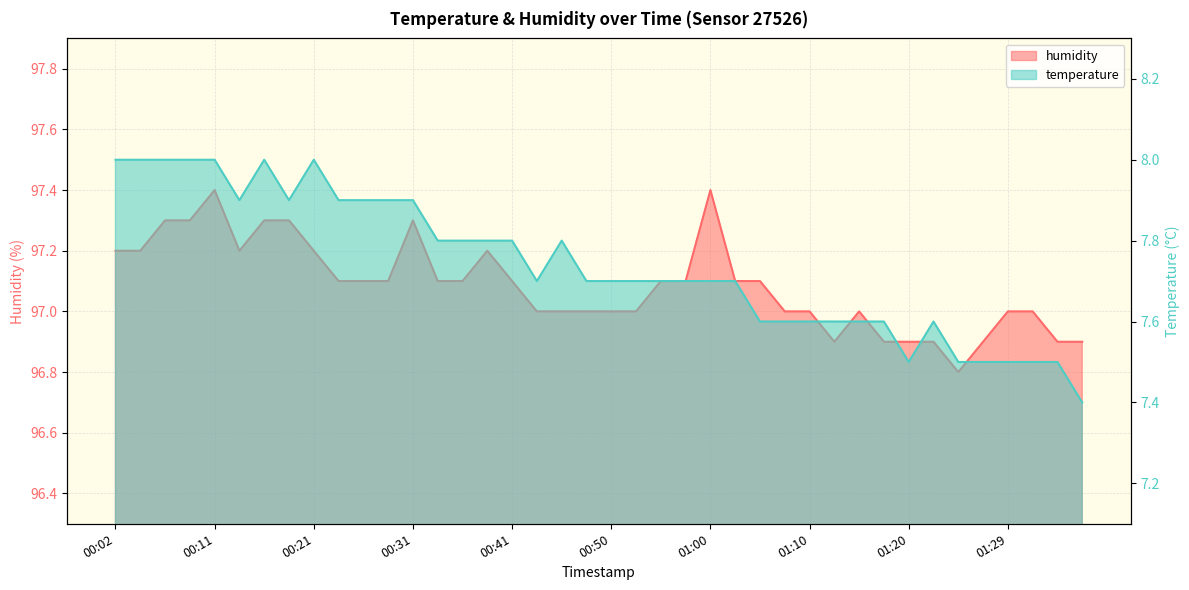

True or false: humidity and temperature intersect in this chart.

False